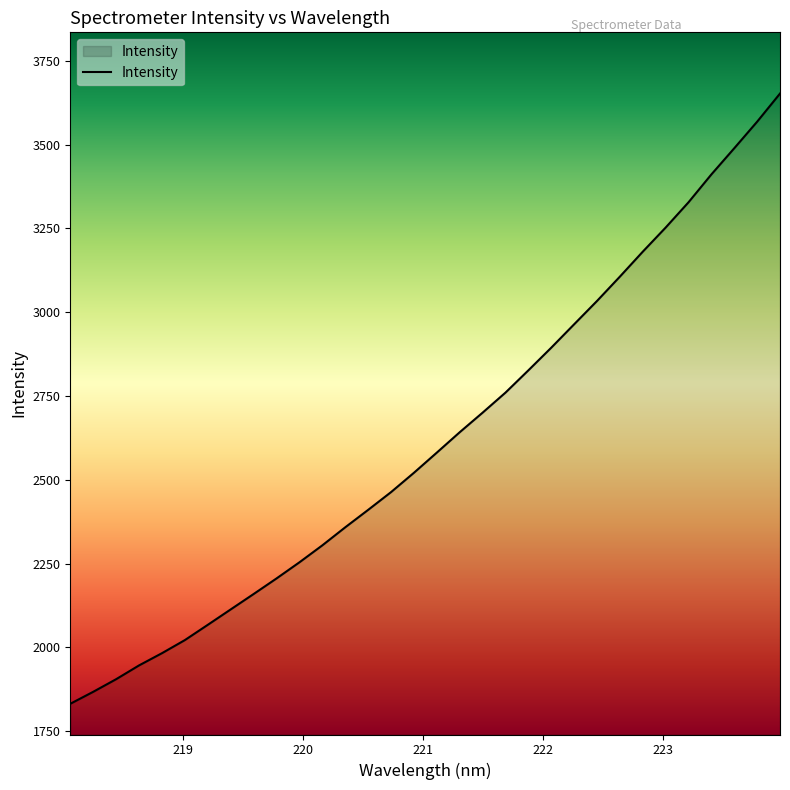

What is the smallest value displayed?

1832.0